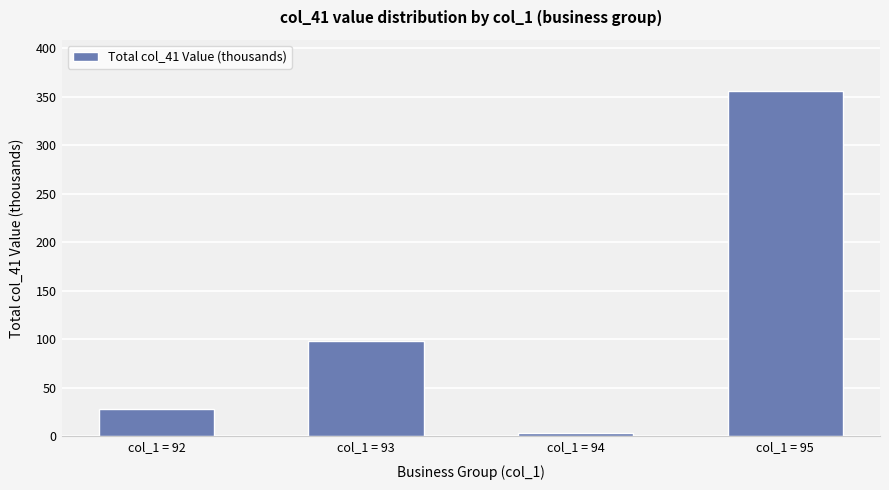

Which category has the lowest value across all series?

col_1 = 94